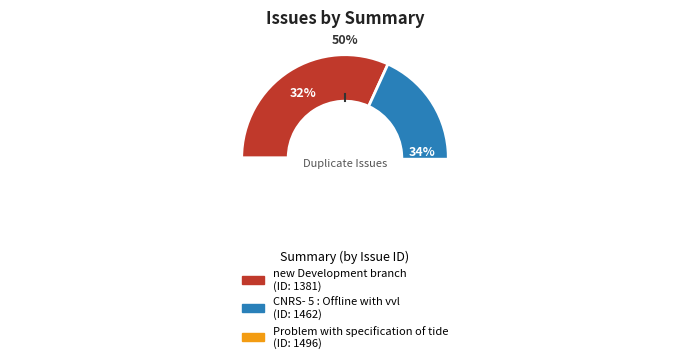

Approximately how many times larger is the value at CNRS- 5 : Offline with vvl compared to Problem with specification of tide?

1.0